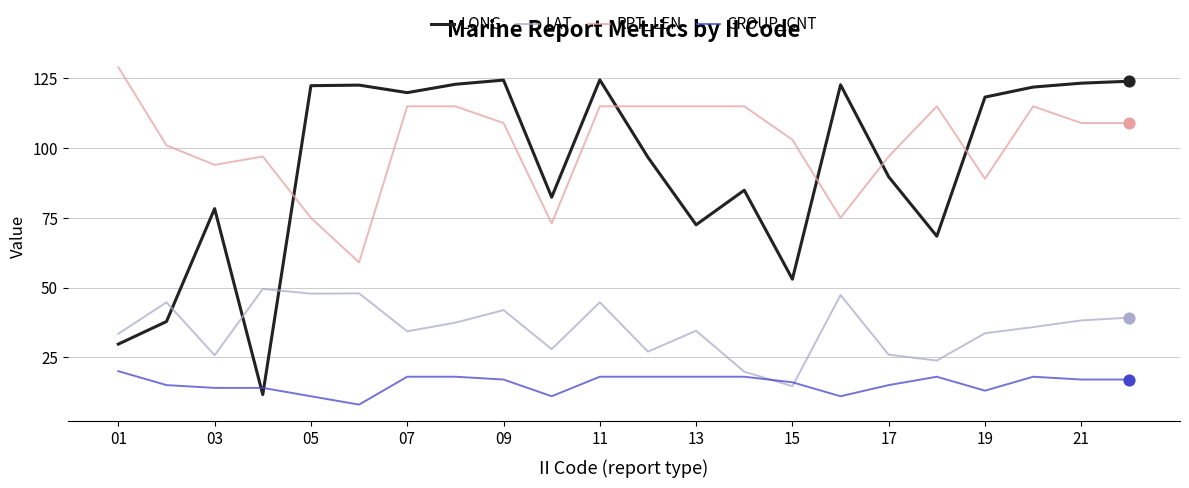

Which series has the largest total across all categories?

RPT_LEN